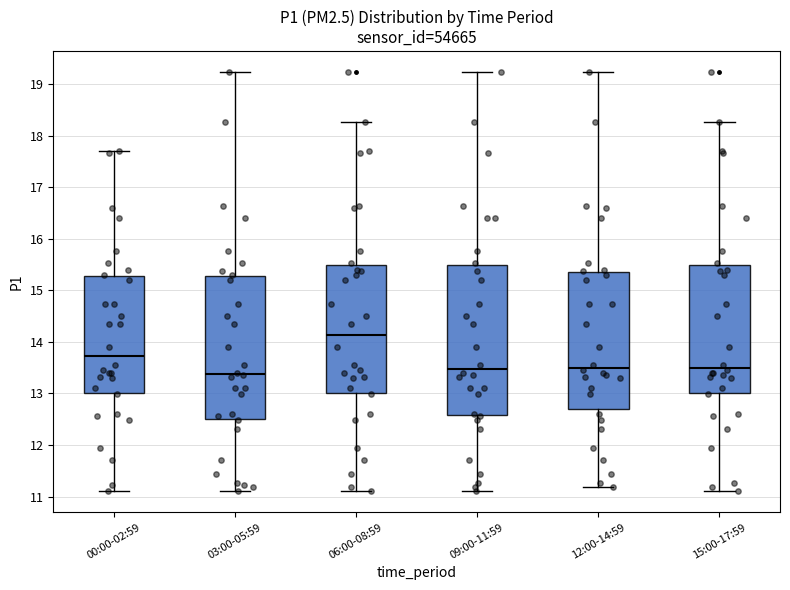

Reading left to right, read every box against the y-axis: the position of its median line, the range the box covers, and the ends of its whiskers. The values are not printed on the chart, so give them approximately, as read against the axis.

00:00-02:59: median 13.7, box 13.0 to 15.3, whiskers 11.1 to 17.7
03:00-05:59: median 13.4, box 12.5 to 15.3, whiskers 11.1 to 19.2
06:00-08:59: median 14.1, box 13.0 to 15.5, whiskers 11.1 to 18.3
09:00-11:59: median 13.5, box 12.6 to 15.5, whiskers 11.1 to 19.2
12:00-14:59: median 13.5, box 12.7 to 15.4, whiskers 11.2 to 19.2
15:00-17:59: median 13.5, box 13.0 to 15.5, whiskers 11.1 to 18.3